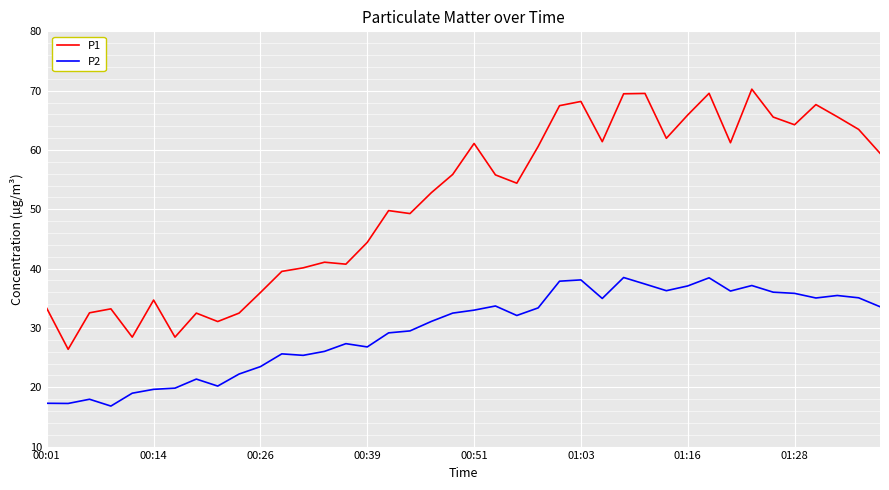

Rank the series by their average value, from lowest to highest.

P2, P1